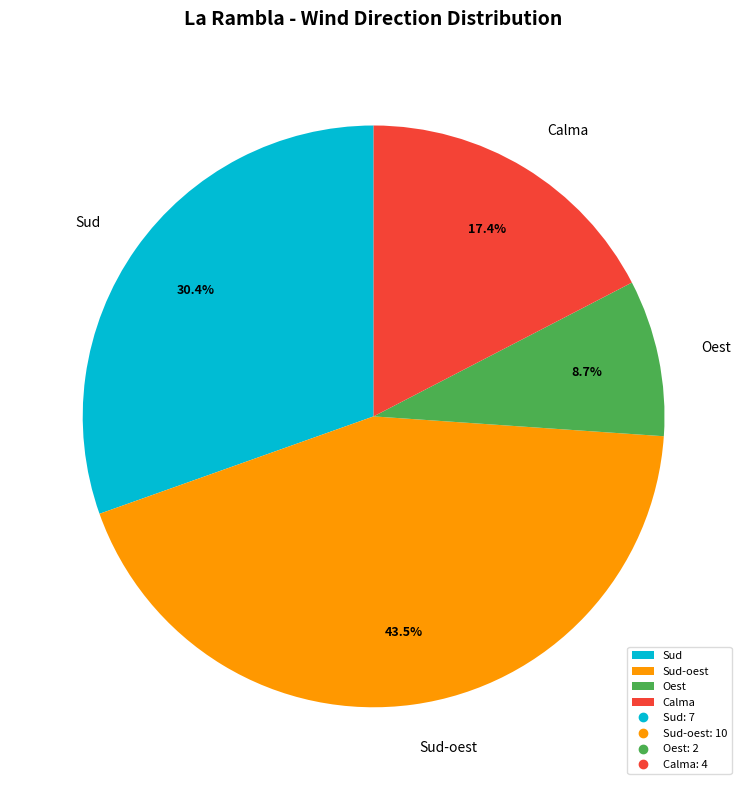

Rank the categories by value from highest to lowest.

Sud-oest, Sud, Calma, Oest